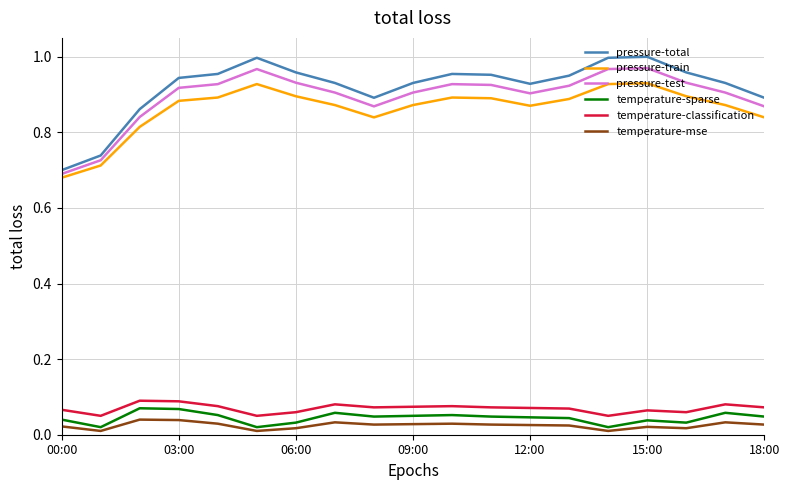

True or false: pressure-train and temperature-classification intersect in this chart.

False